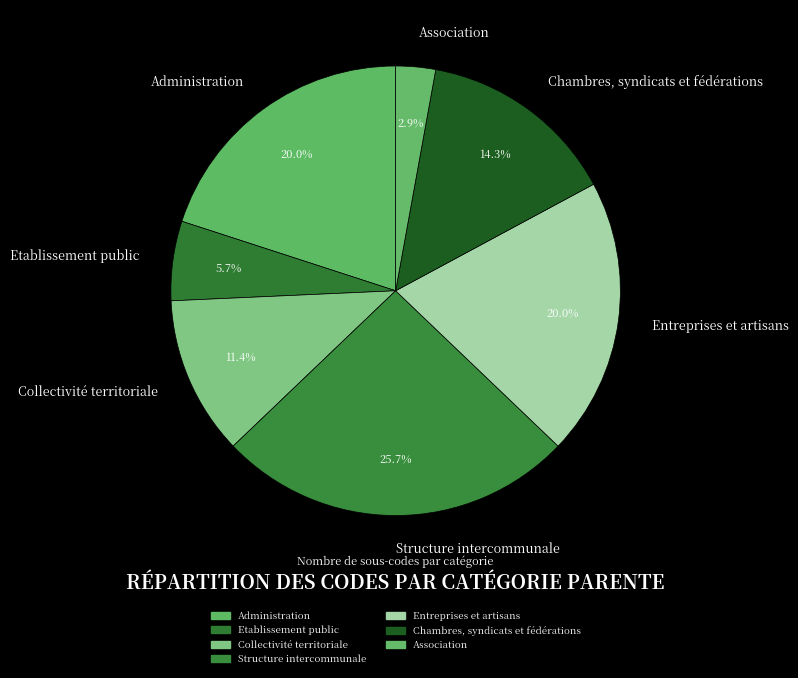

To the nearest percent, what is the difference between the largest and smallest slice percentages?

23%